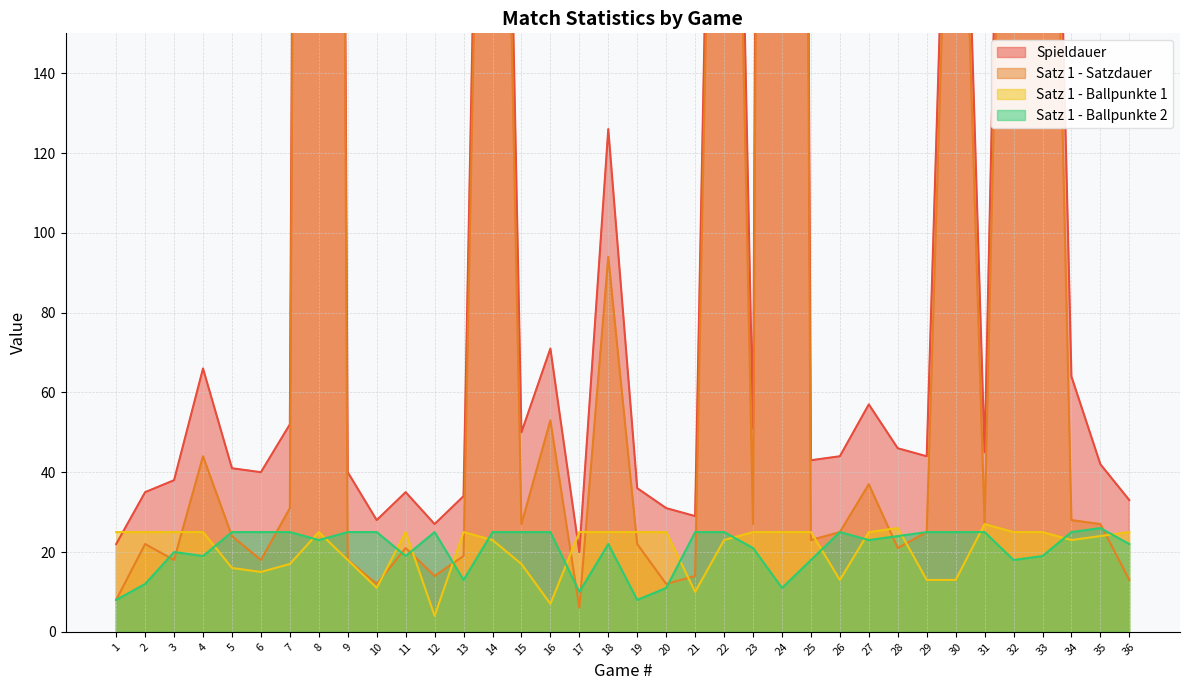

After their last crossing, which series has the higher values: Satz 1 - Ballpunkte 1 or Satz 1 - Satzdauer?

Satz 1 - Ballpunkte 1